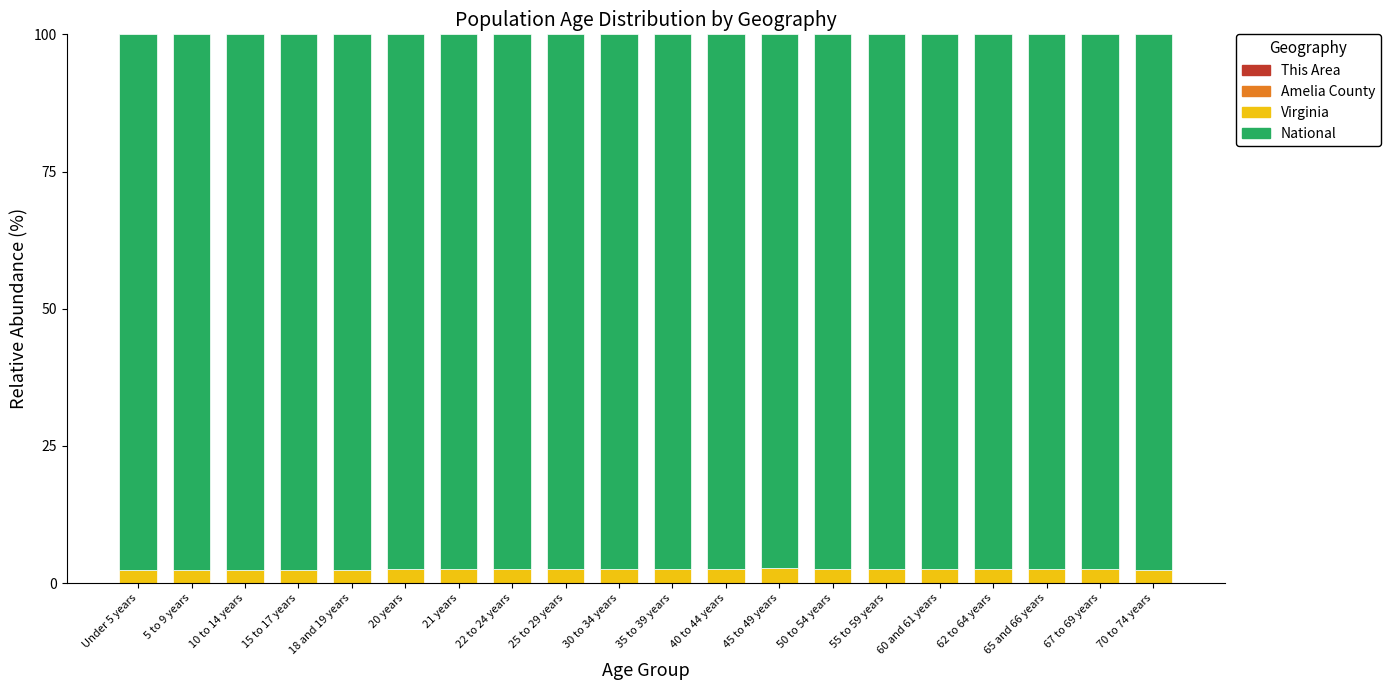

What is the label of the 8th bar from the left?

22 to 24 years